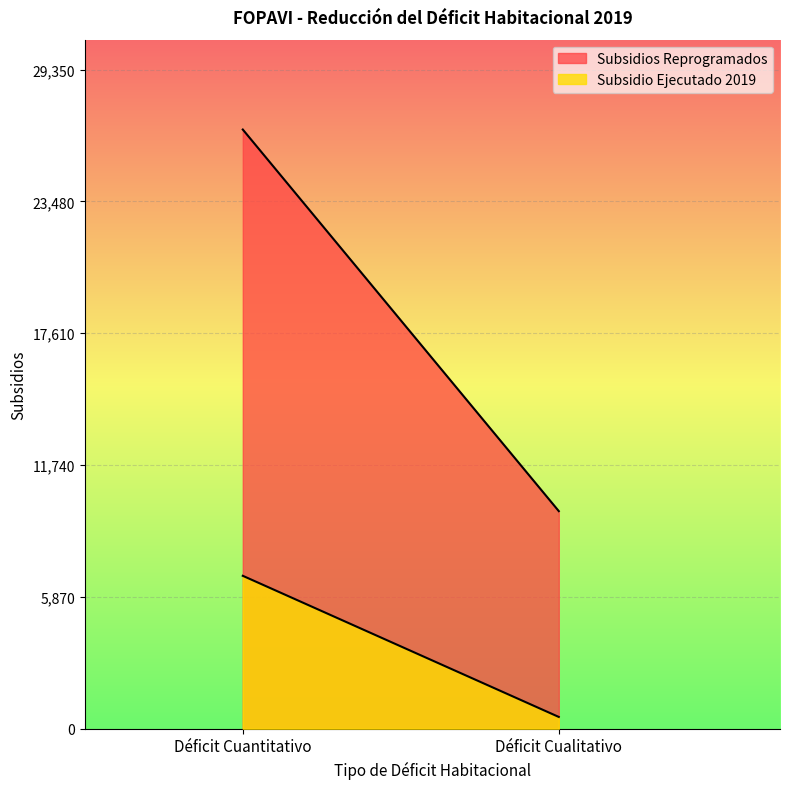

What is the greatest value displayed?

26682